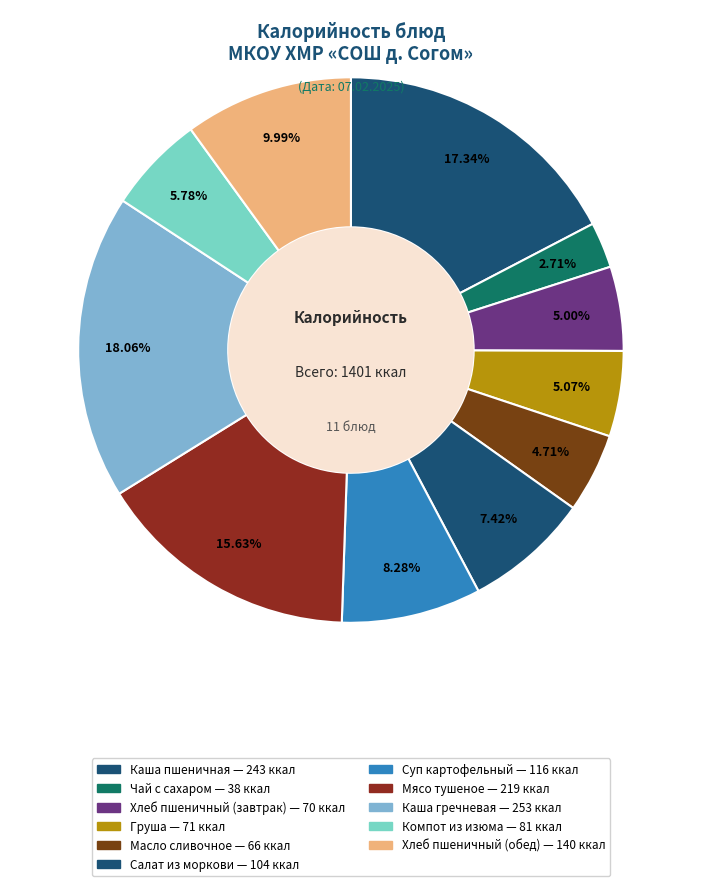

How many slices are in this pie chart?

11